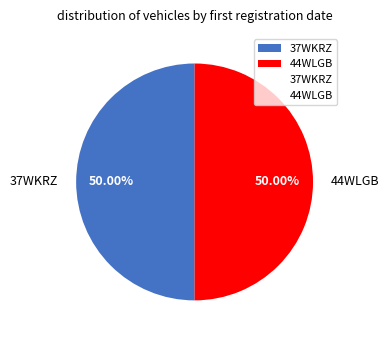

Do 37WKRZ and 44WLGB together represent more than half of the pie?

Yes